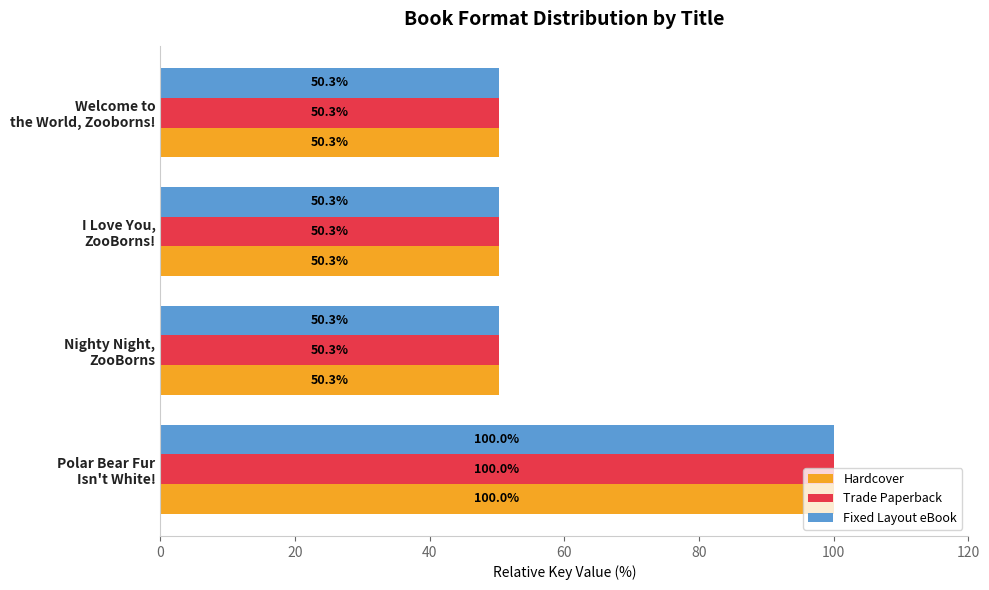

What are all the series names shown in the legend?

Hardcover, Trade Paperback, Fixed Layout eBook